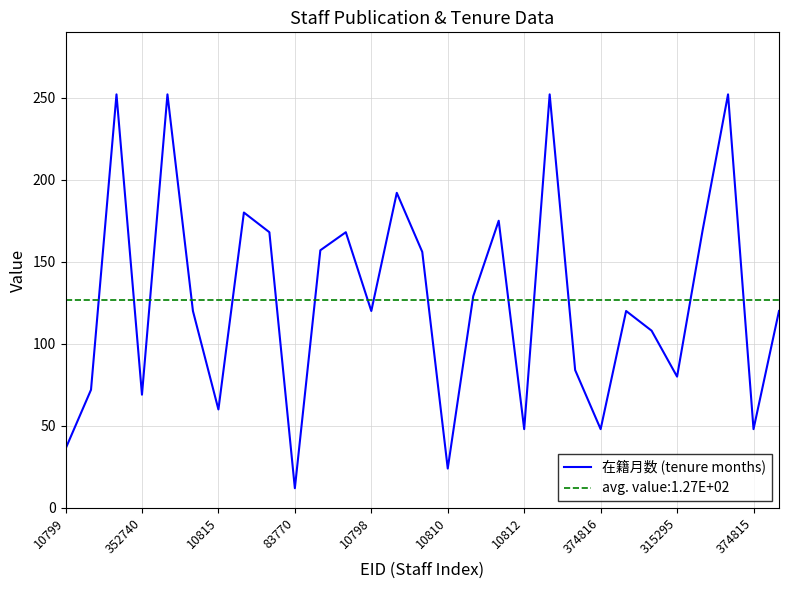

The value of 在籍月数 (tenure months) at 10815 is 60. True or false?

True